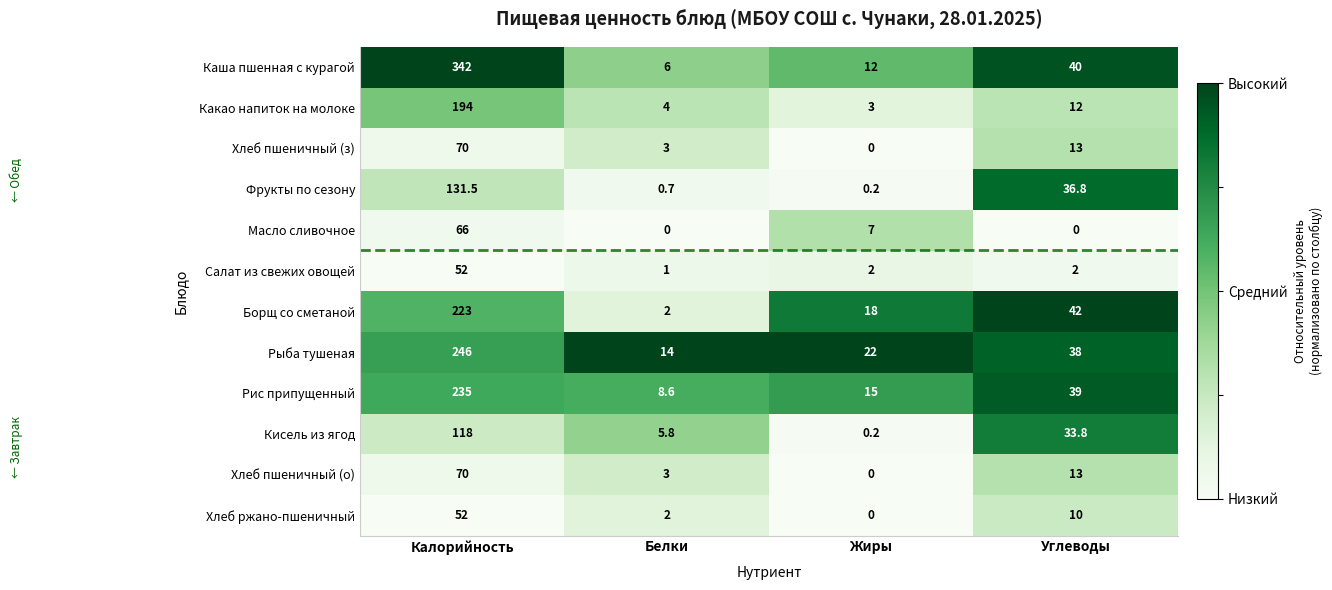

Where is Какао напиток на молоке nearest to the value 98?

Углеводы